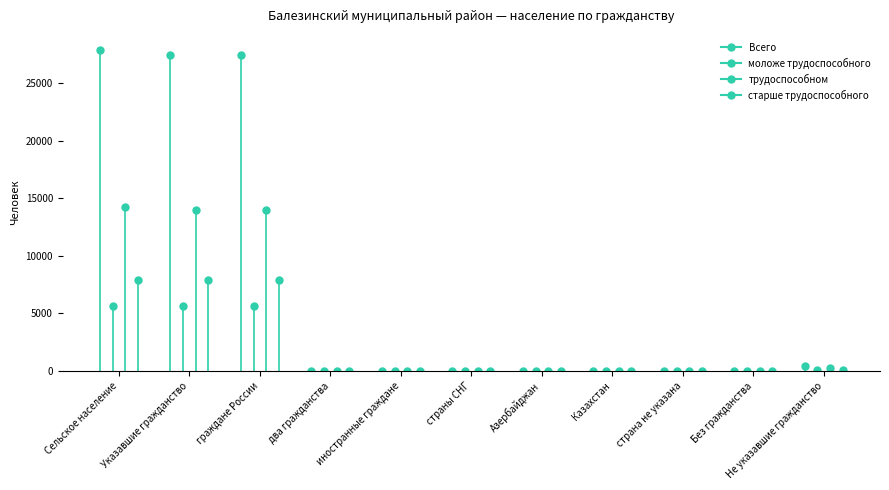

Between Не указавшие гражданство and иностранные граждане, which is larger?

Не указавшие гражданство